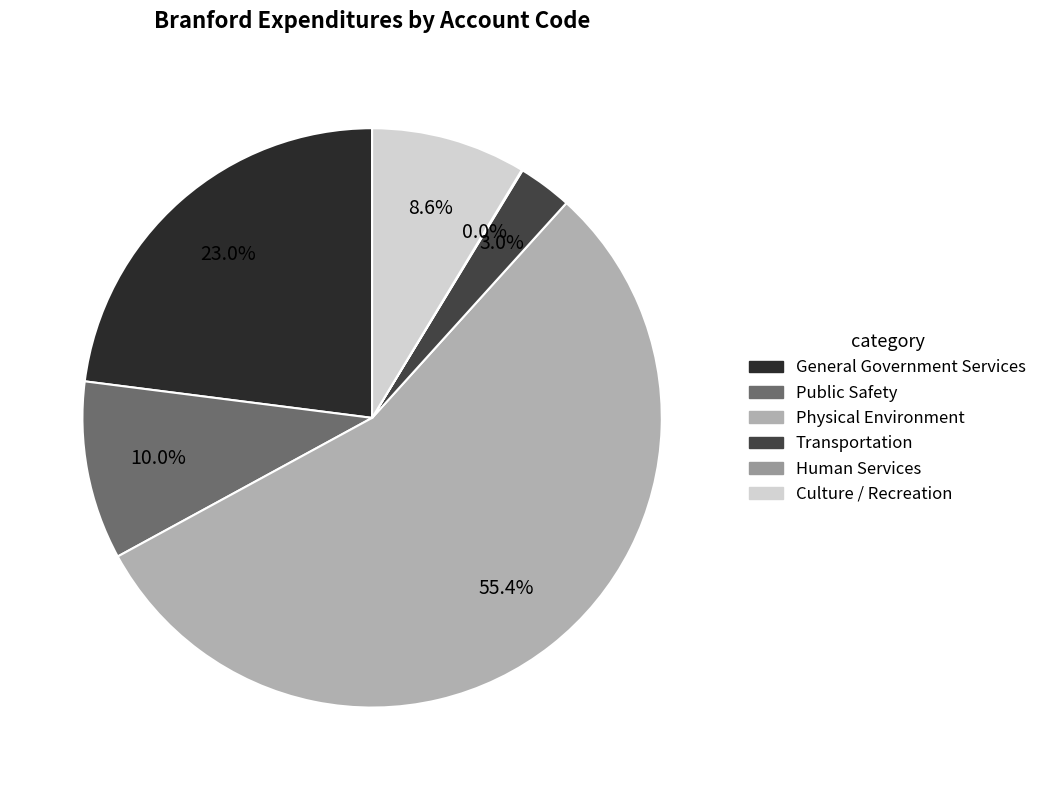

What is the smallest slice in the pie chart?

Human Services